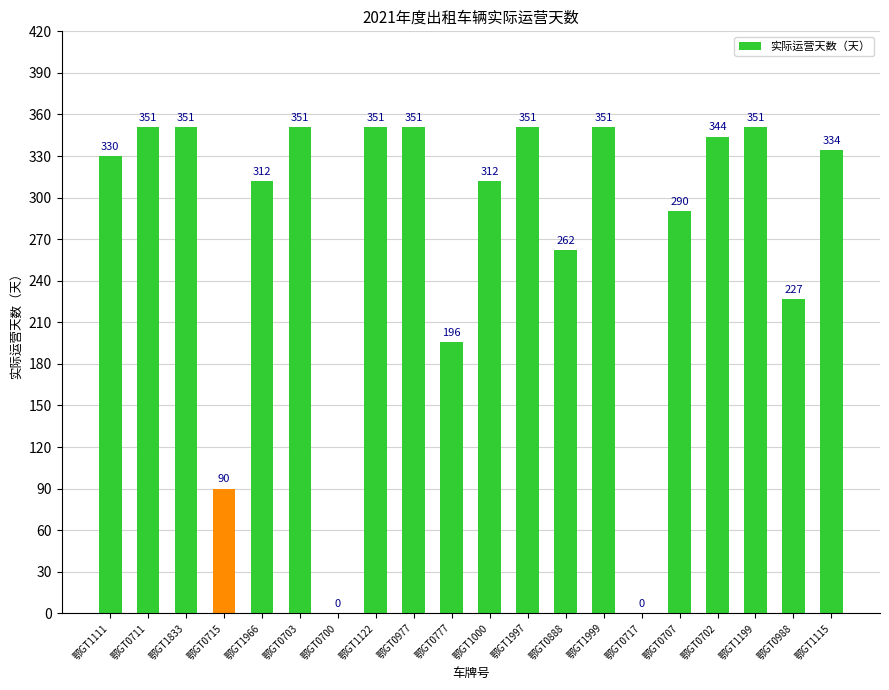

Reading left to right, what are all the values shown in this chart?

鄂GT1111=330	鄂GT0711=351	鄂GT1833=351	鄂GT0715=90	鄂GT1966=312	鄂GT0703=351	鄂GT0700=0	鄂GT1122=351	鄂GT0977=351	鄂GT0777=196	鄂GT1000=312	鄂GT1997=351	鄂GT0888=262	鄂GT1999=351	鄂GT0717=0	鄂GT0707=290	鄂GT0702=344	鄂GT1199=351	鄂GT0988=227	鄂GT1115=334